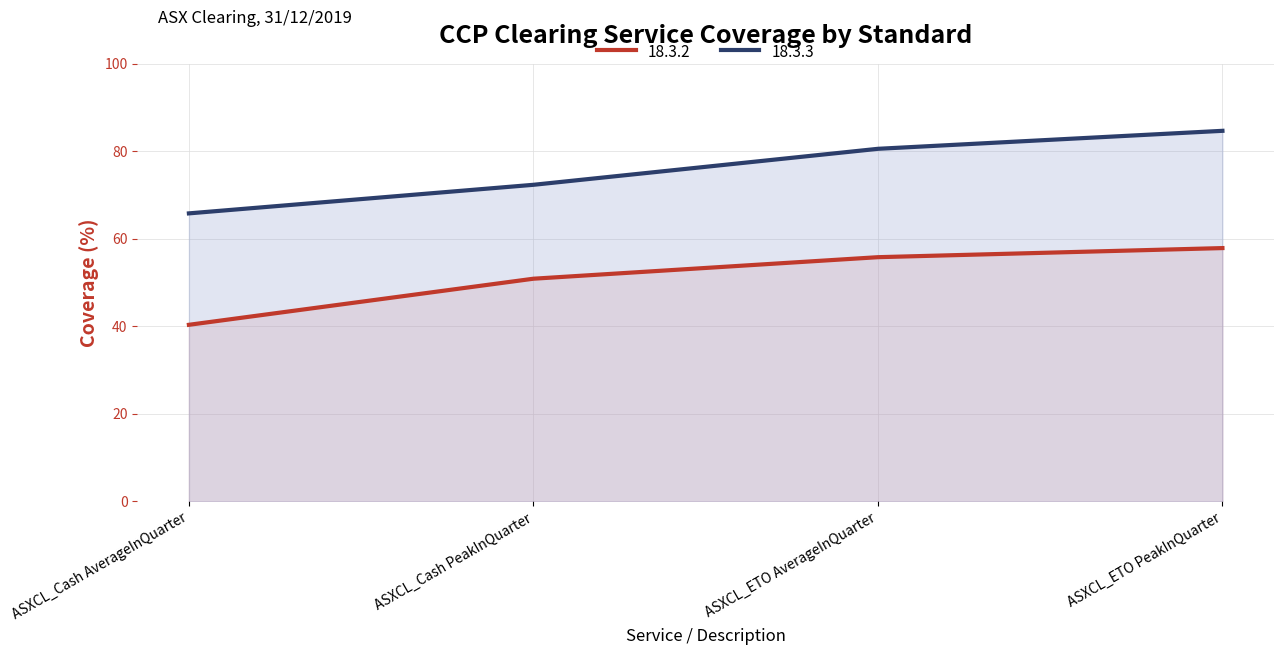

What is the label of the 1st point from the right?

ASXCL_ETO PeakInQuarter